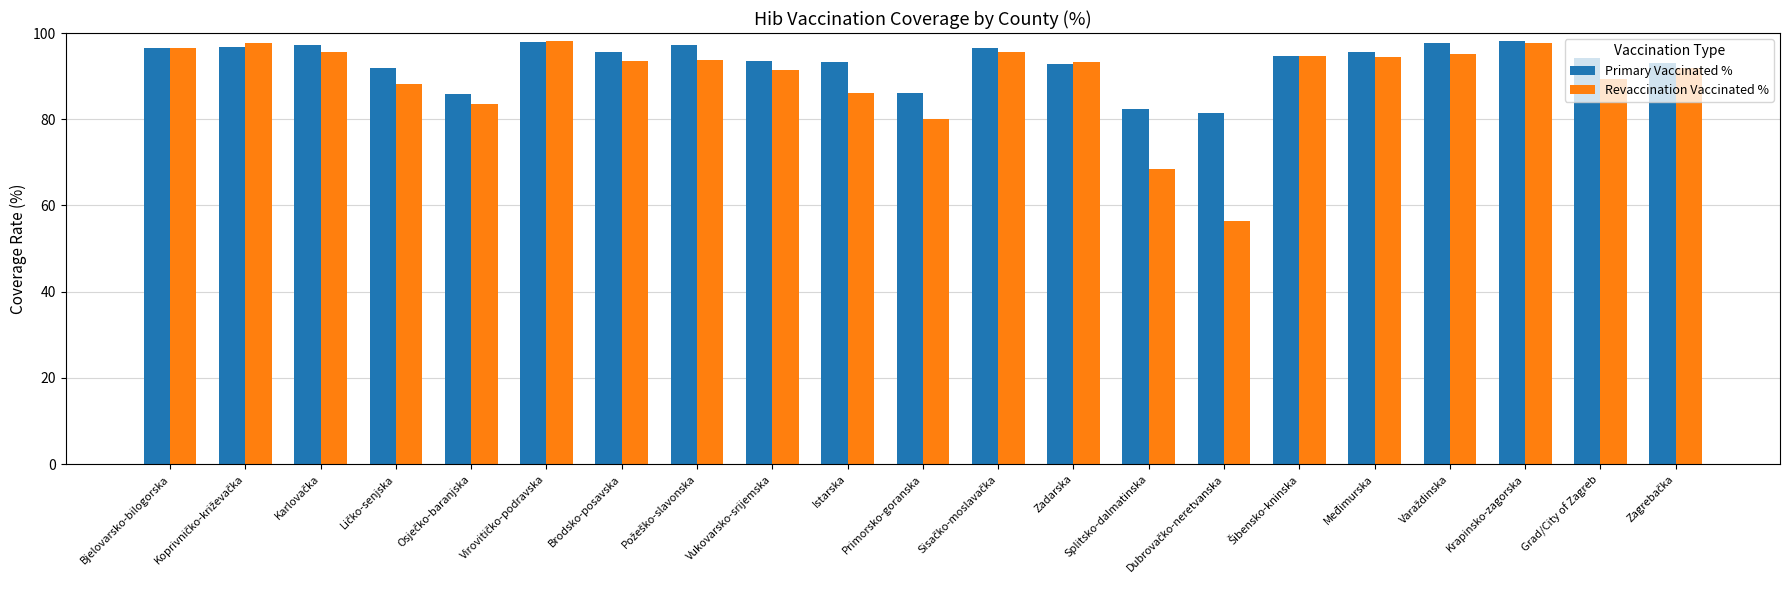

Read the Primary Vaccinated % value at Vukovarsko-srijemska.

93.4